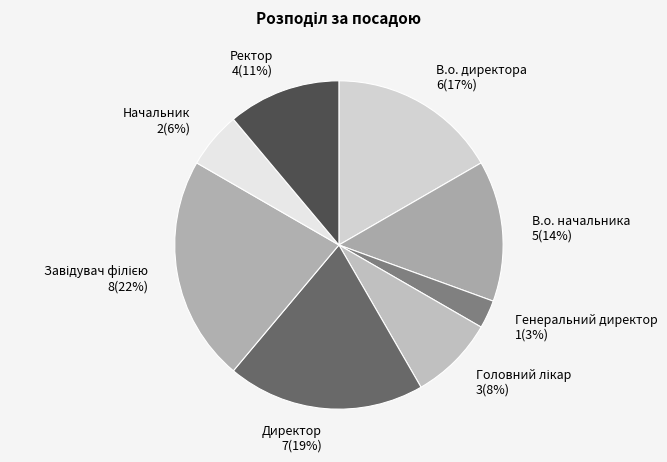

To the nearest percent, what percentage of the pie is В.о. директора?

17%